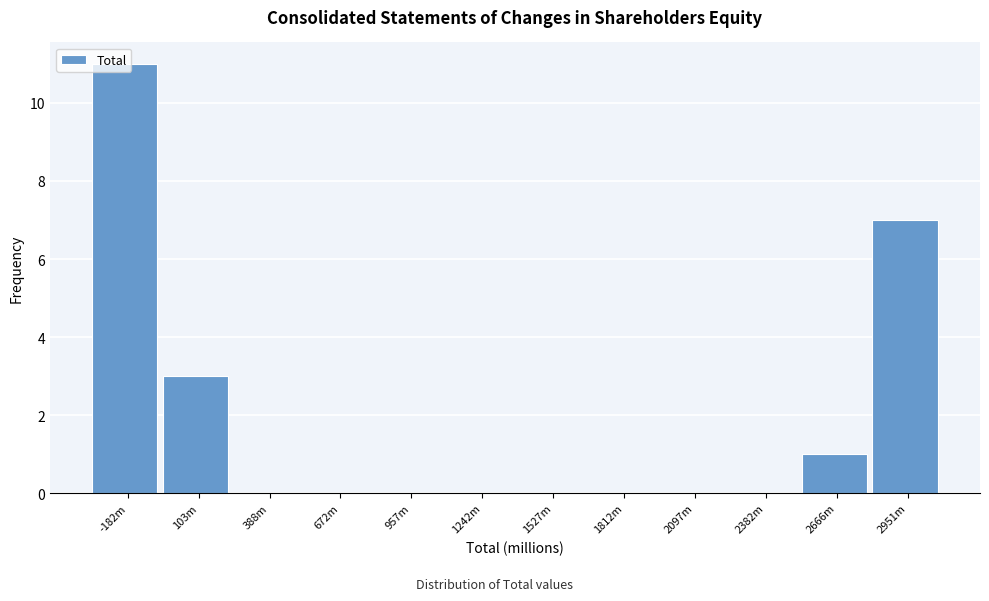

What is the sum of the values at 2951m and 1527m?

7